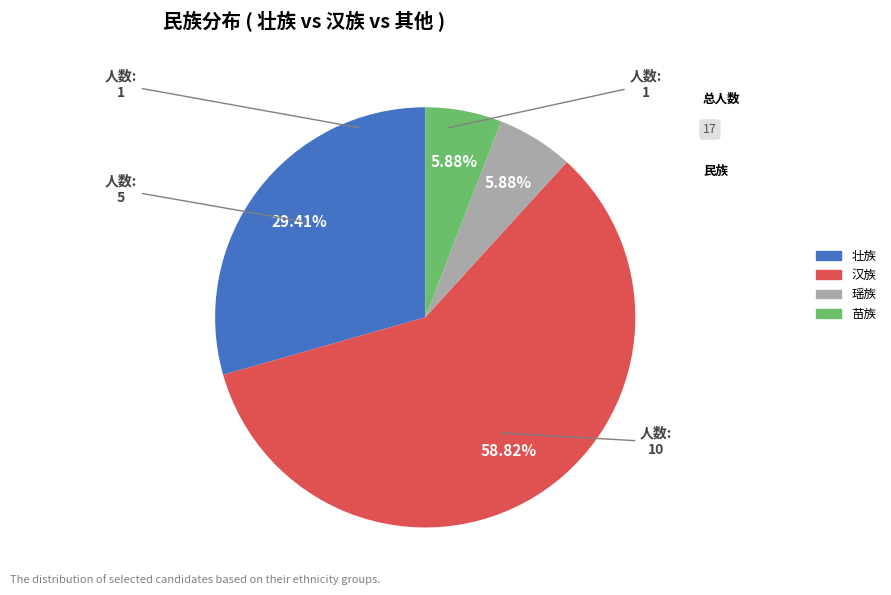

Approximately how many times larger is the value at 汉族 compared to 瑶族?

10.0